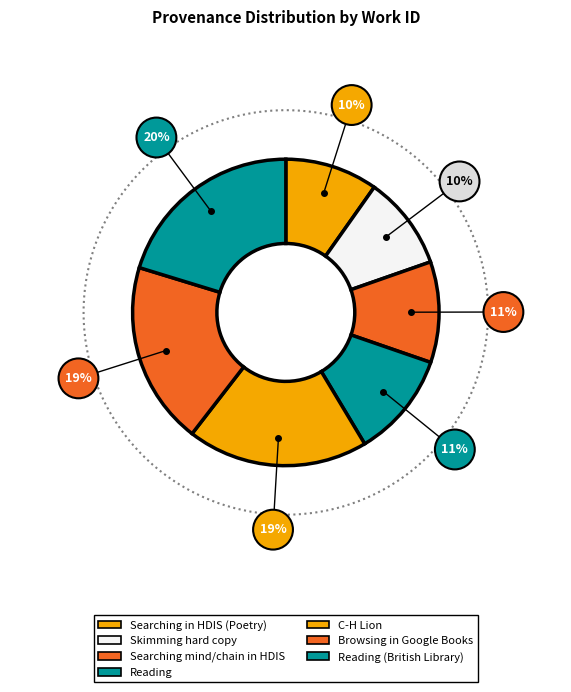

True or false: C-H Lion accounts for 13% of the total.

False